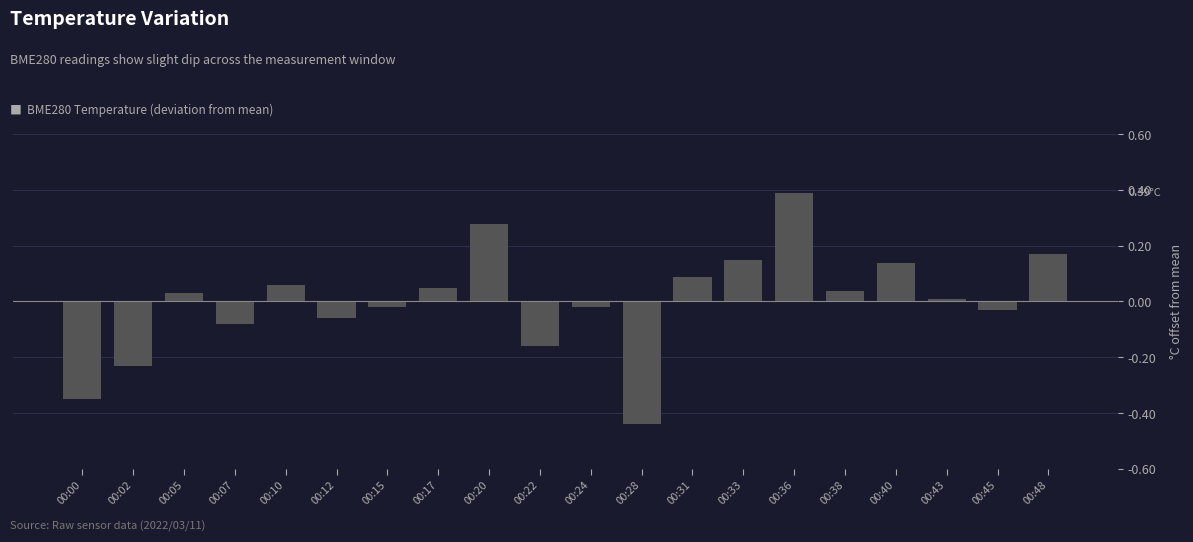

Which has a higher value, 00:17 or 00:20?

00:20